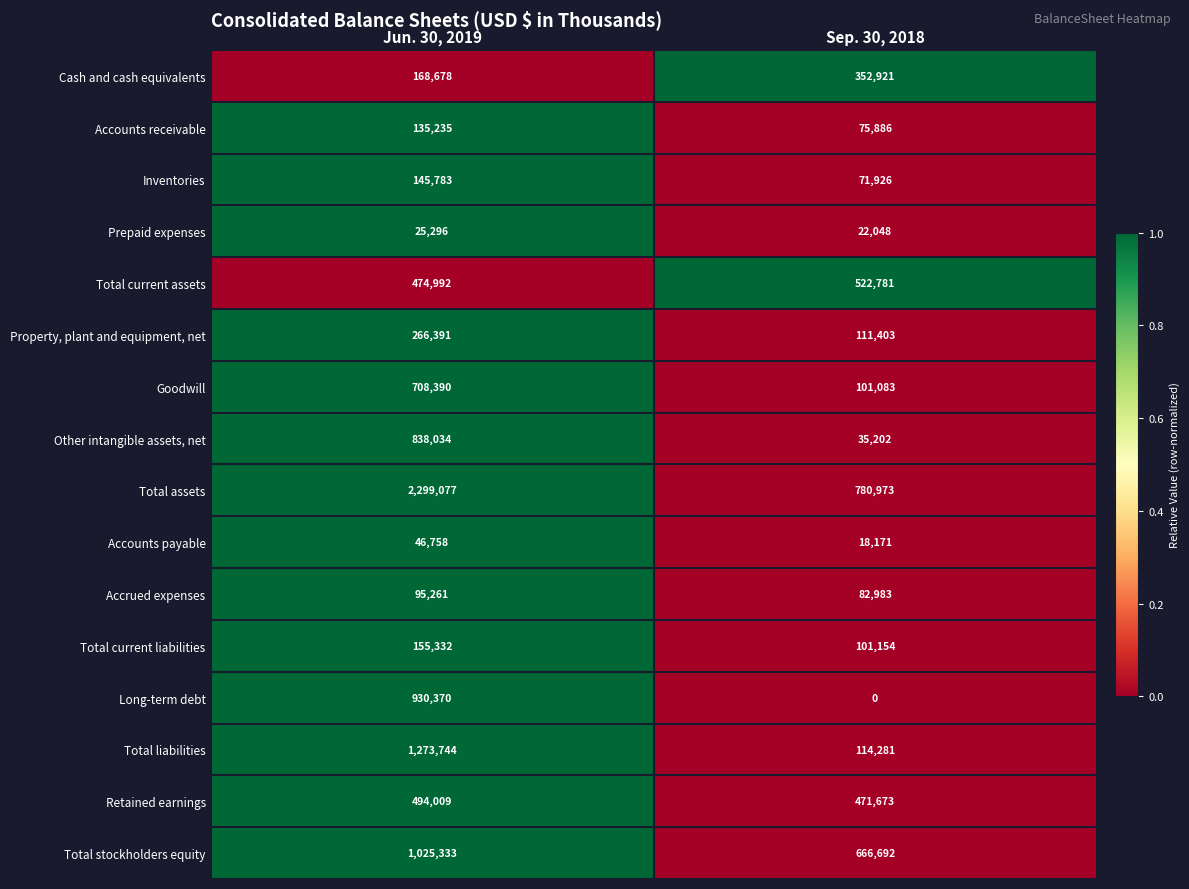

Which series changed the most between Jun. 30, 2019 and Sep. 30, 2018?

Total assets